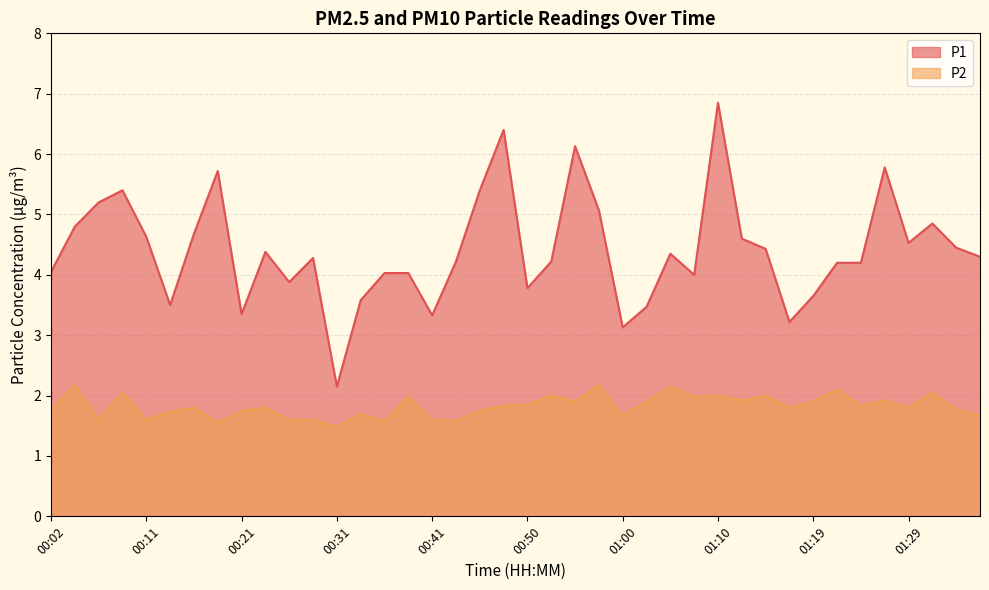

What is the label of the 14th point from the left?

00:33